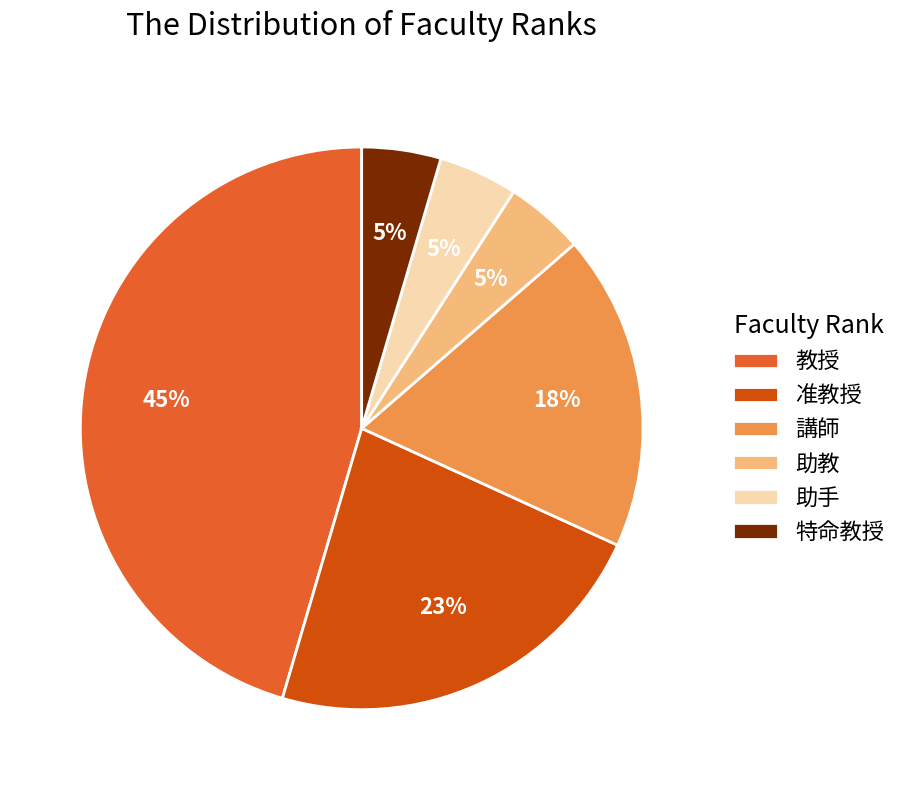

How many segments does this pie chart have?

6